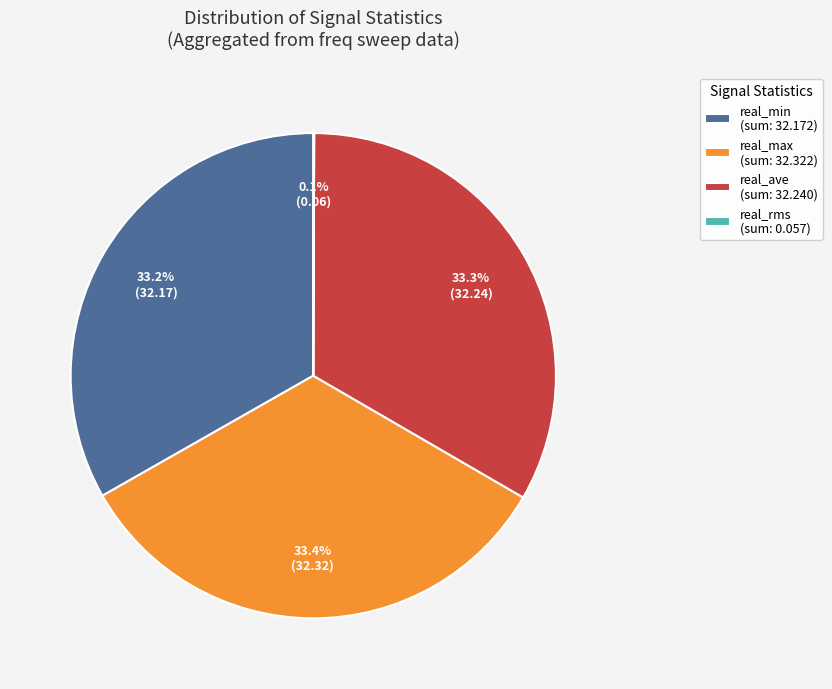

How much of the chart is everything except real_max (sum: 32.322)?

66.6%